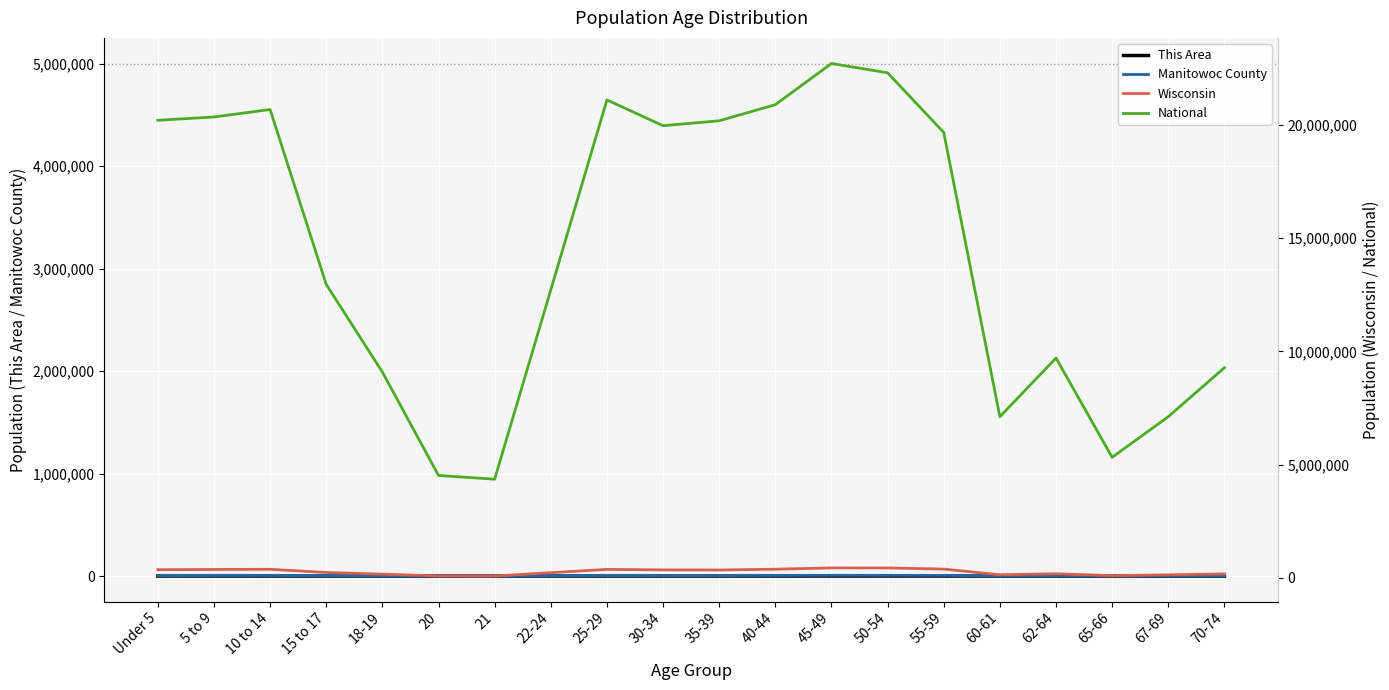

Is it true that Manitowoc County equals 4480 at 25-29?

True